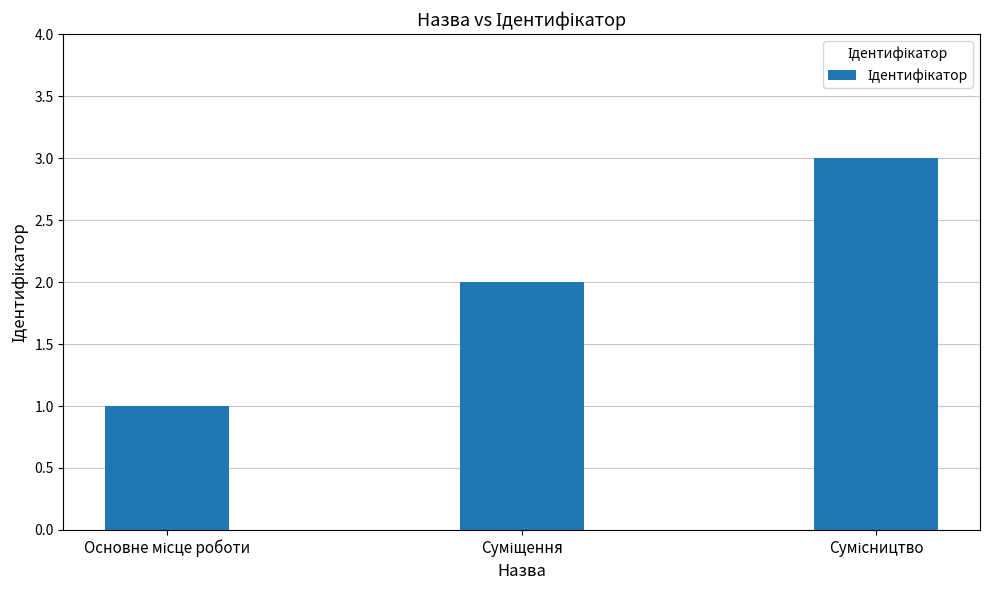

How many values are between 1 and 3?

3